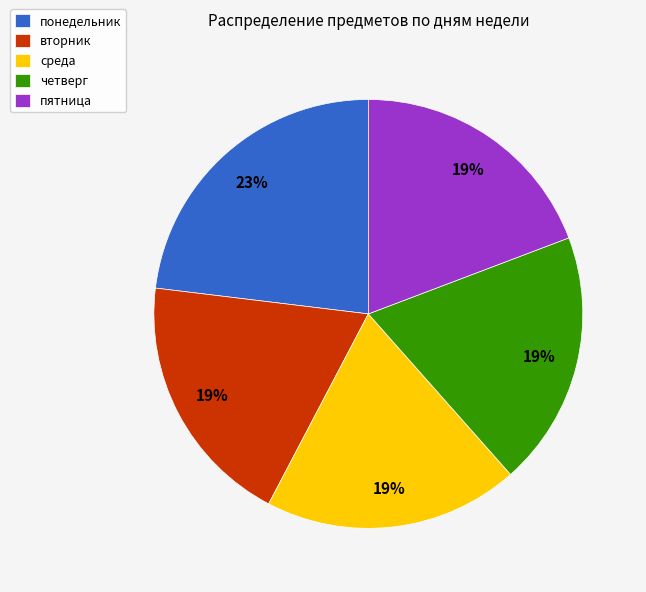

The вторник slice represents 6% of the pie. True or false?

False